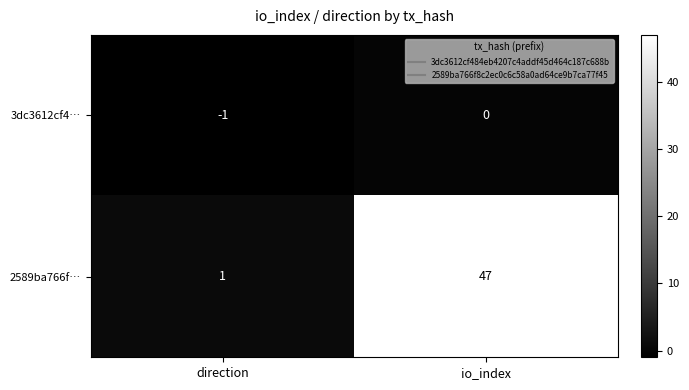

What is the difference between the highest and lowest values at direction?

2